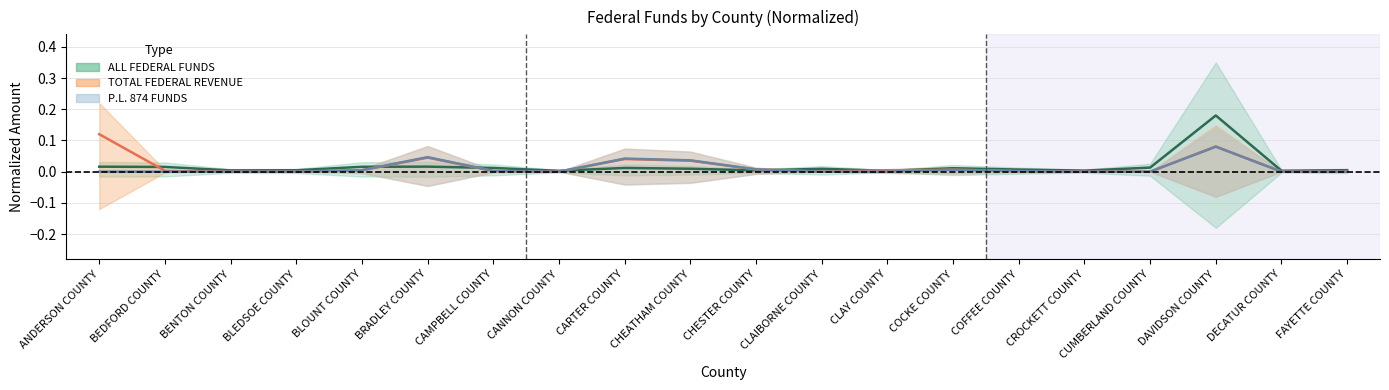

True or false: P.L. 874 FUNDS and ALL FEDERAL FUNDS cross at least once.

True